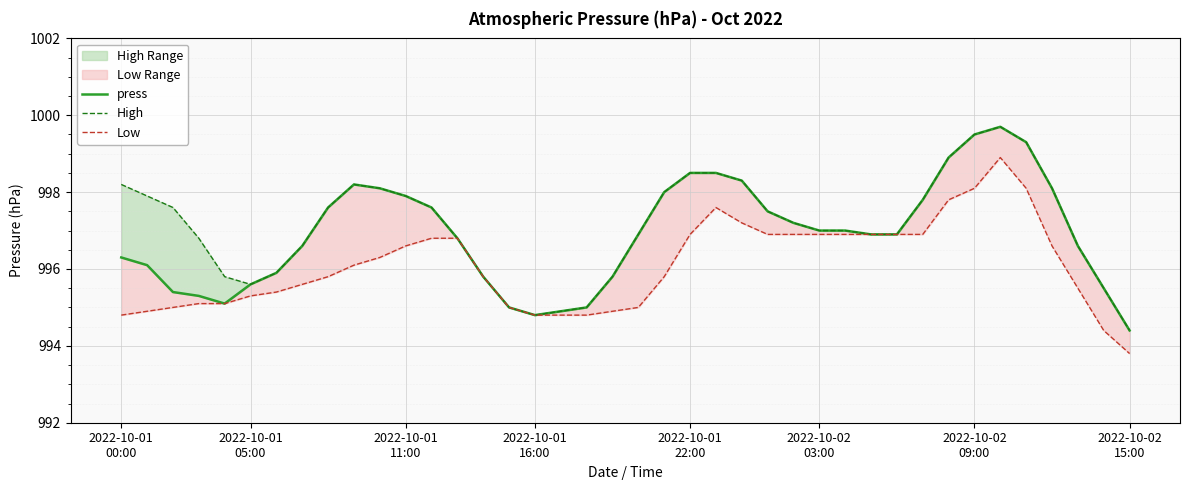

How many lines are shown in the chart?

3